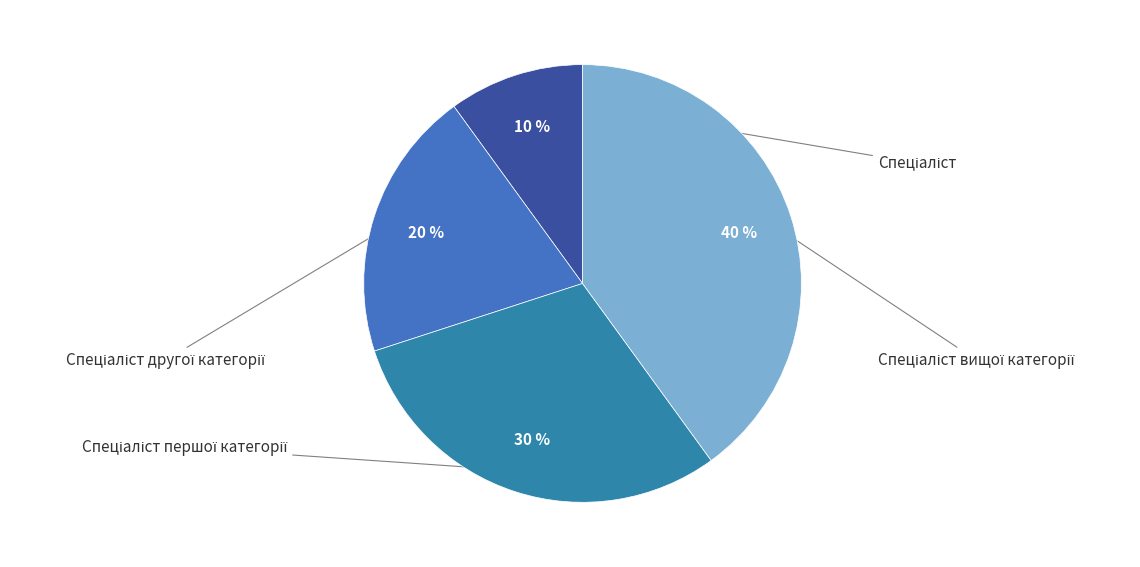

Does Спеціаліст represent more than half of the total?

No